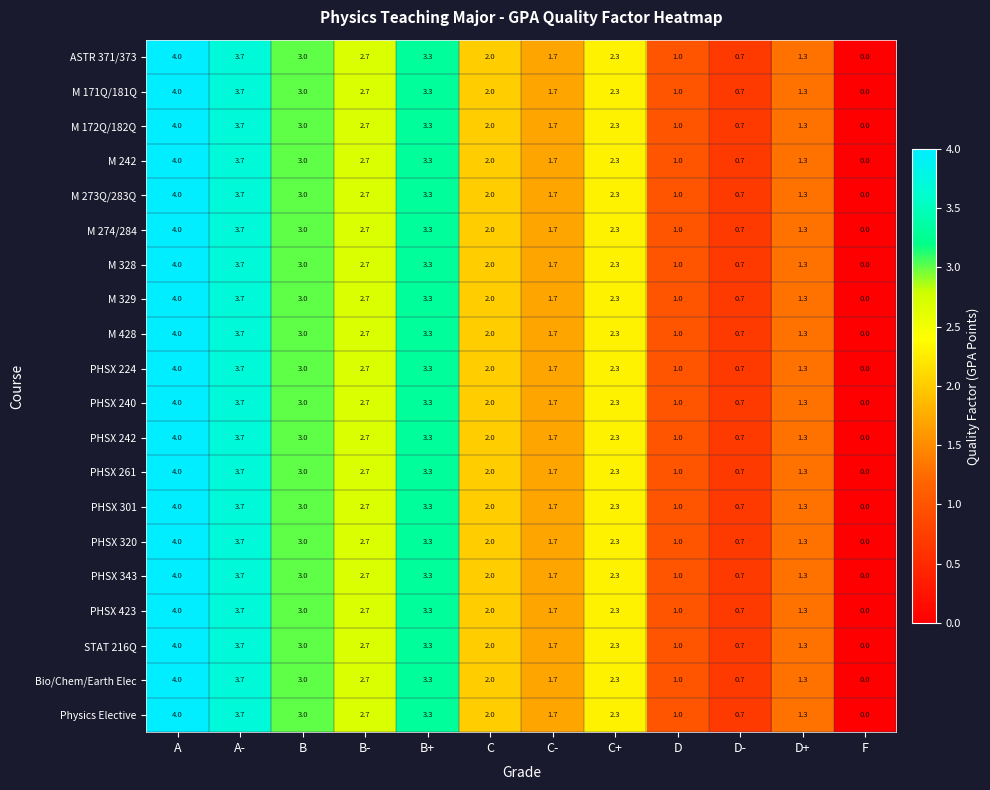

True or false: PHSX 320 has a value of -2.5 at F.

False